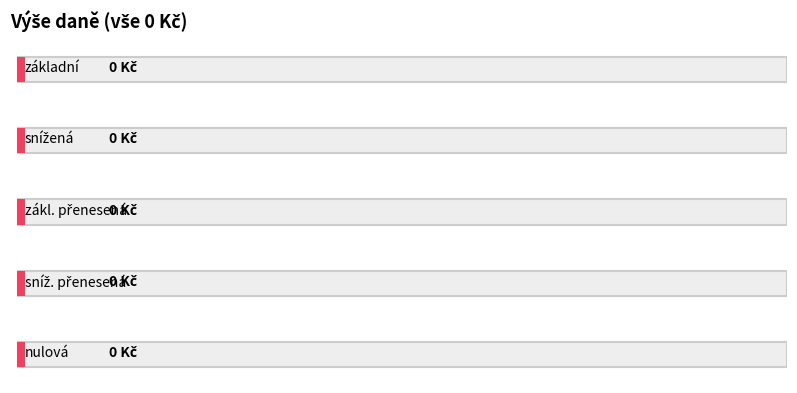

What is the label of the 4th bar from the left?

sníž. přenesená